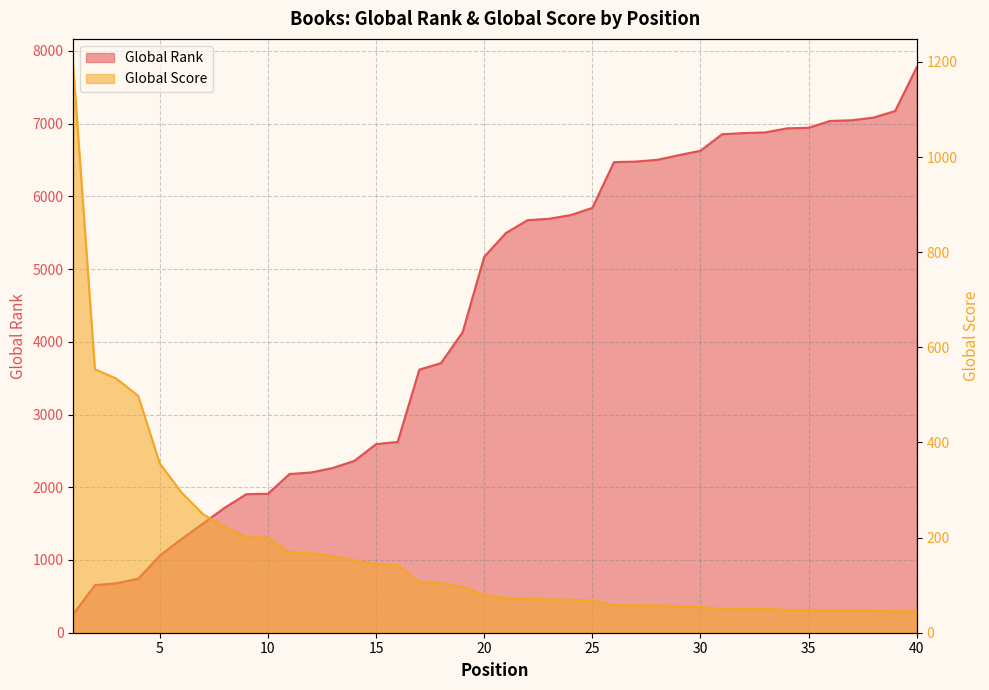

True or false: Global Score has more than 1 points higher than both neighbors.

False